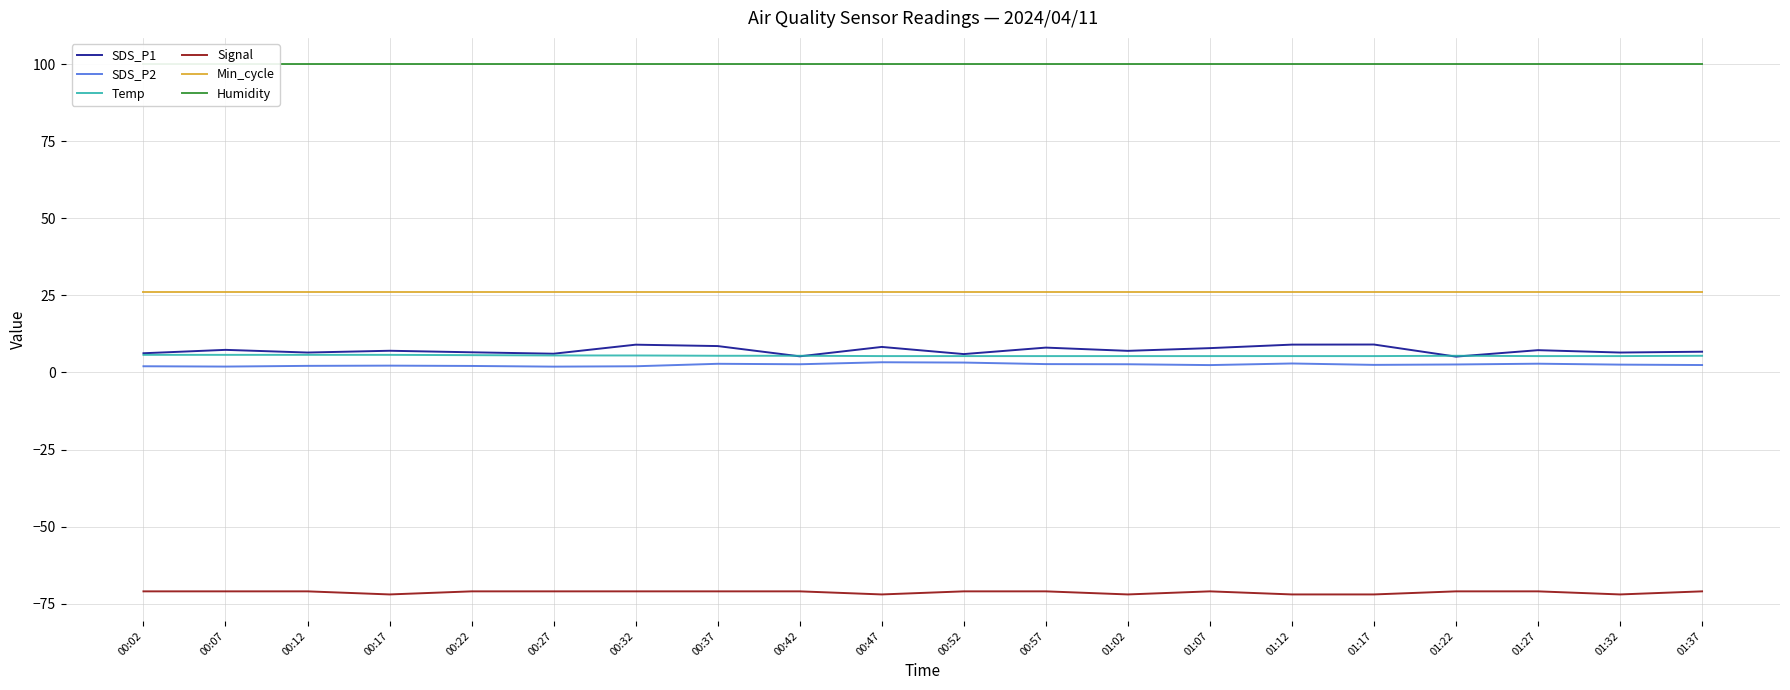

What is the difference between the highest and lowest values at 00:52?

170.9